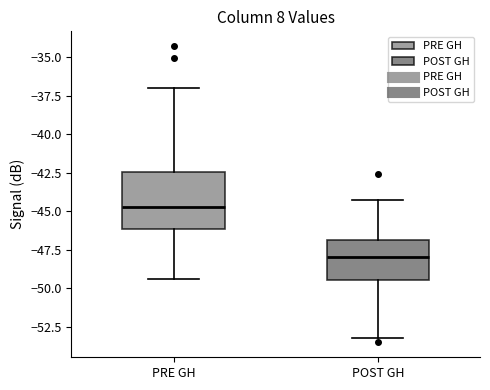

Reading left to right, read every box against the y-axis: the position of its median line, the range the box covers, and the ends of its whiskers. The values are not printed on the chart, so give them approximately, as read against the axis.

PRE GH: median -44.5, box -46.0 to -42.5, whiskers -49.5 to -37.0
POST GH: median -48.0, box -49.5 to -47.0, whiskers -53.0 to -44.5